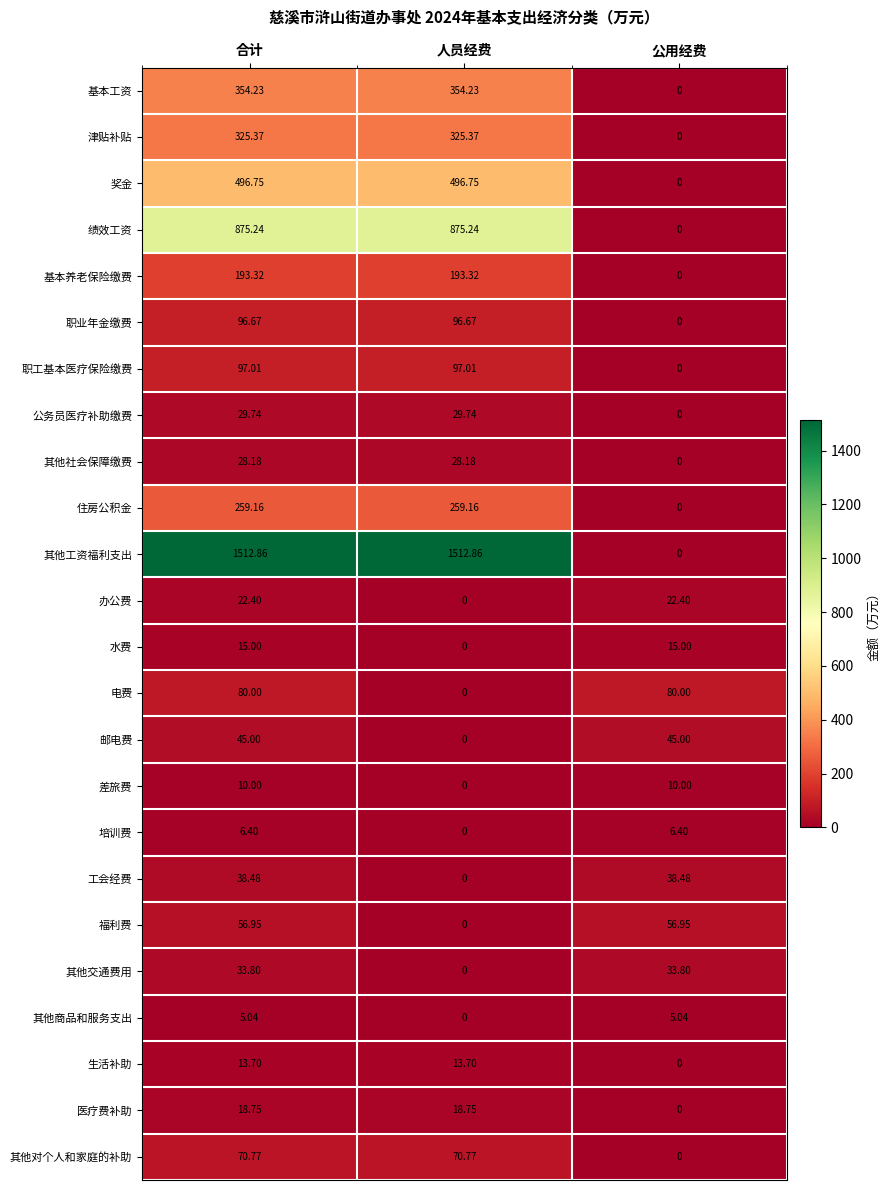

Which series has the largest total across all categories?

其他工资福利支出